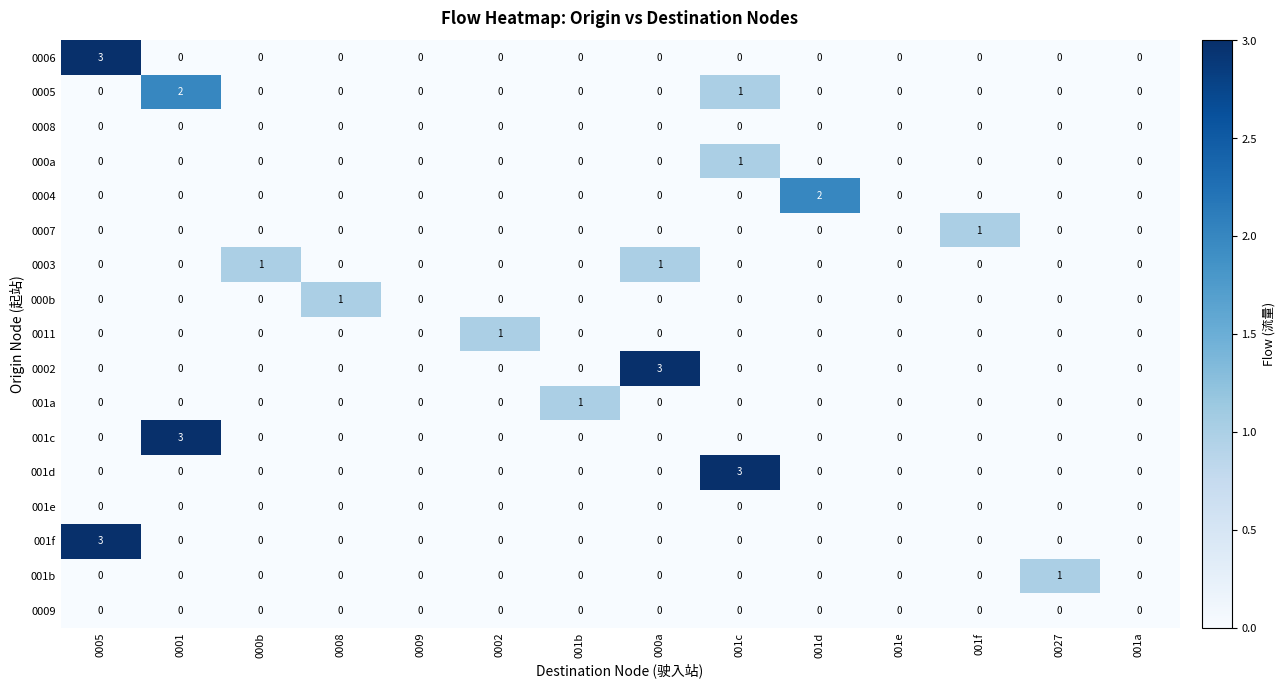

Count the number of data series in this chart.

17